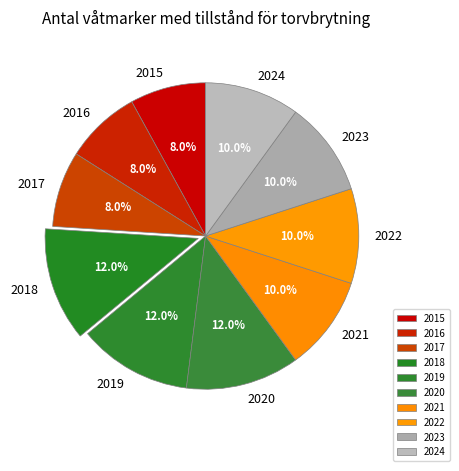

Count the number of slices in the pie.

10